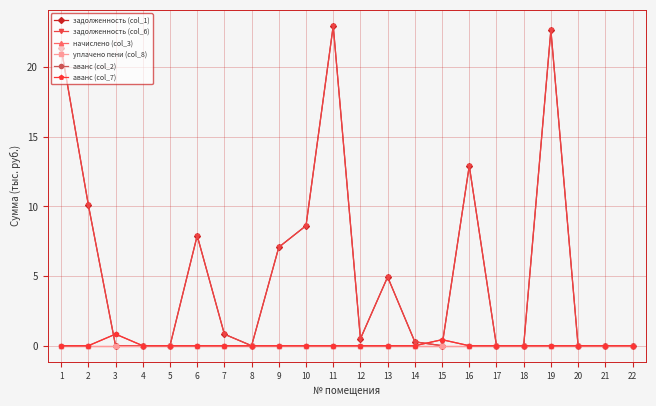

Which category has the lowest value across all series?

3